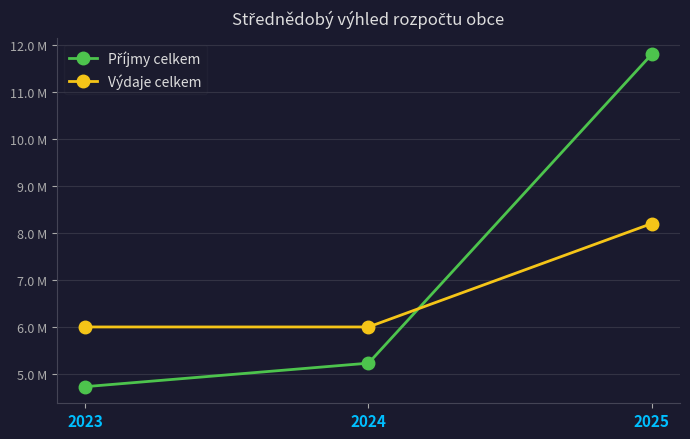

Does the chart display data point markers on the line(s)?

Yes